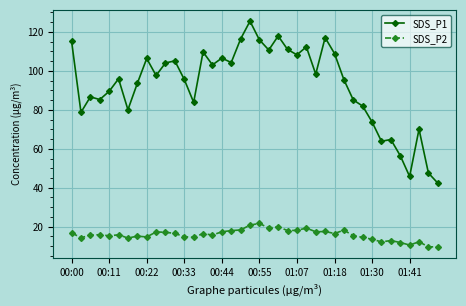

Which series has the widest spread of values?

SDS_P1